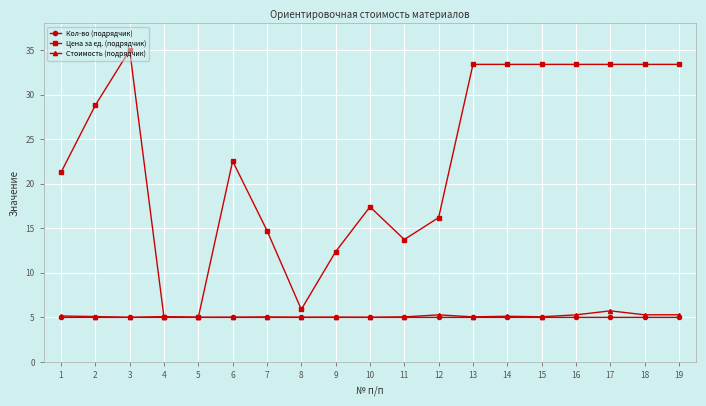

Read the Цена за ед. (подрядчик) value at 15.

33.4